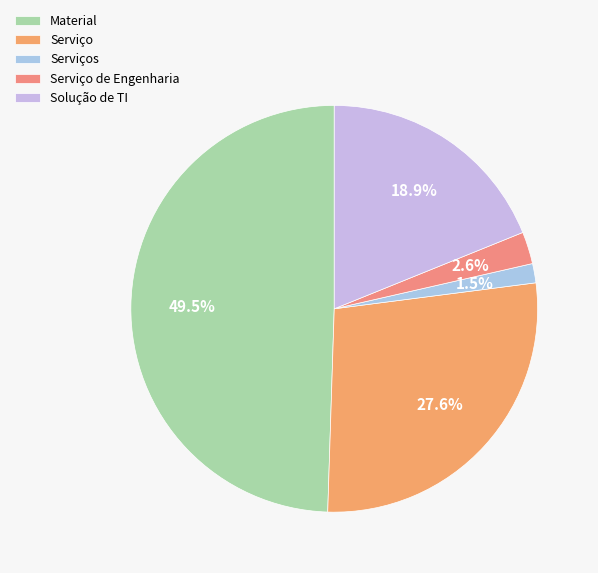

How many segments does this pie chart have?

5